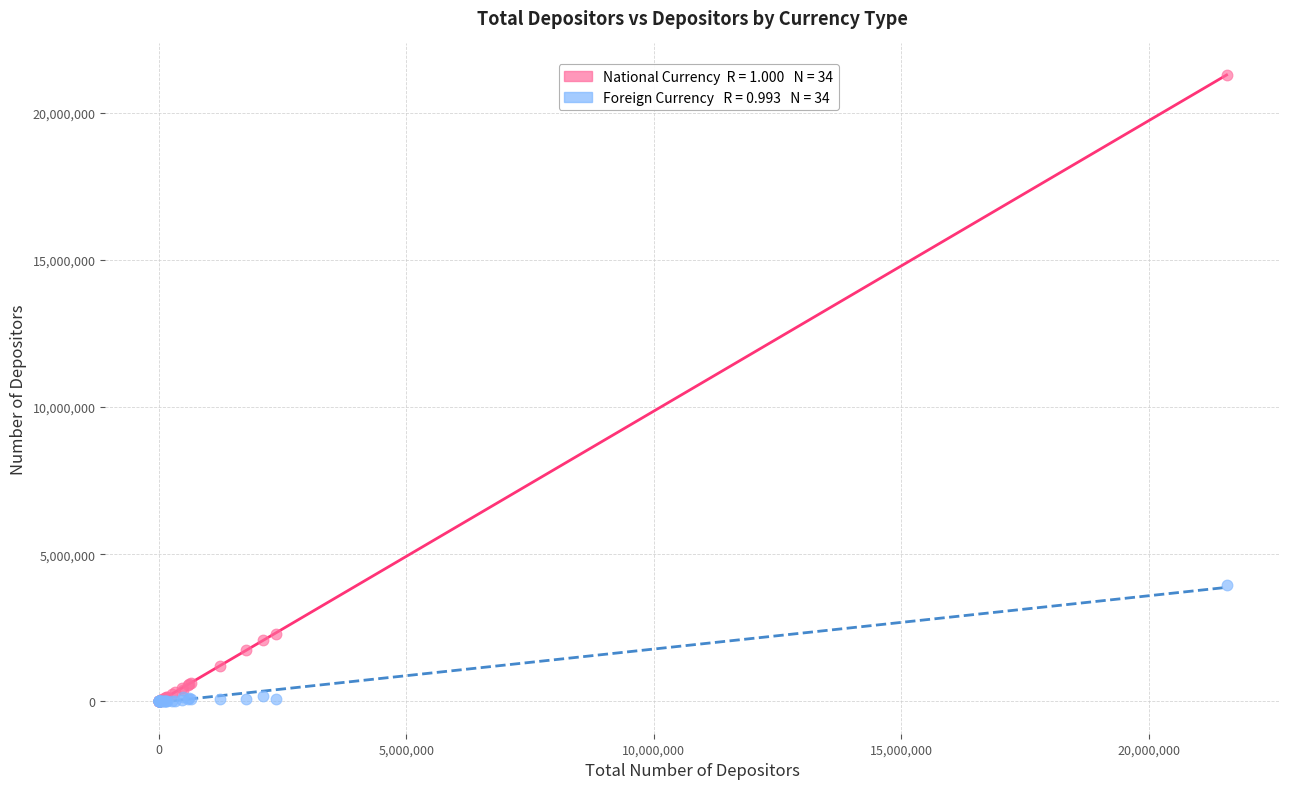

Across all series, what Y value is closest to 10641899?

3943038